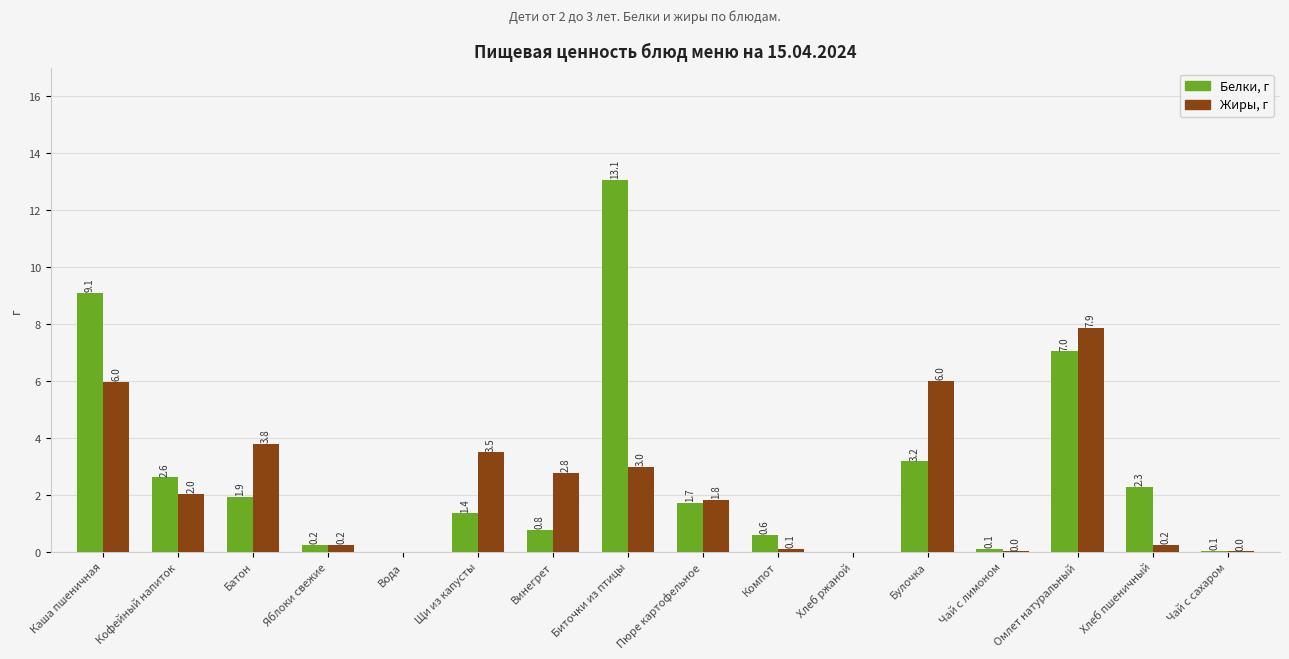

True or false: Жиры, г has a value of 1.0 at Кофейный напиток.

False